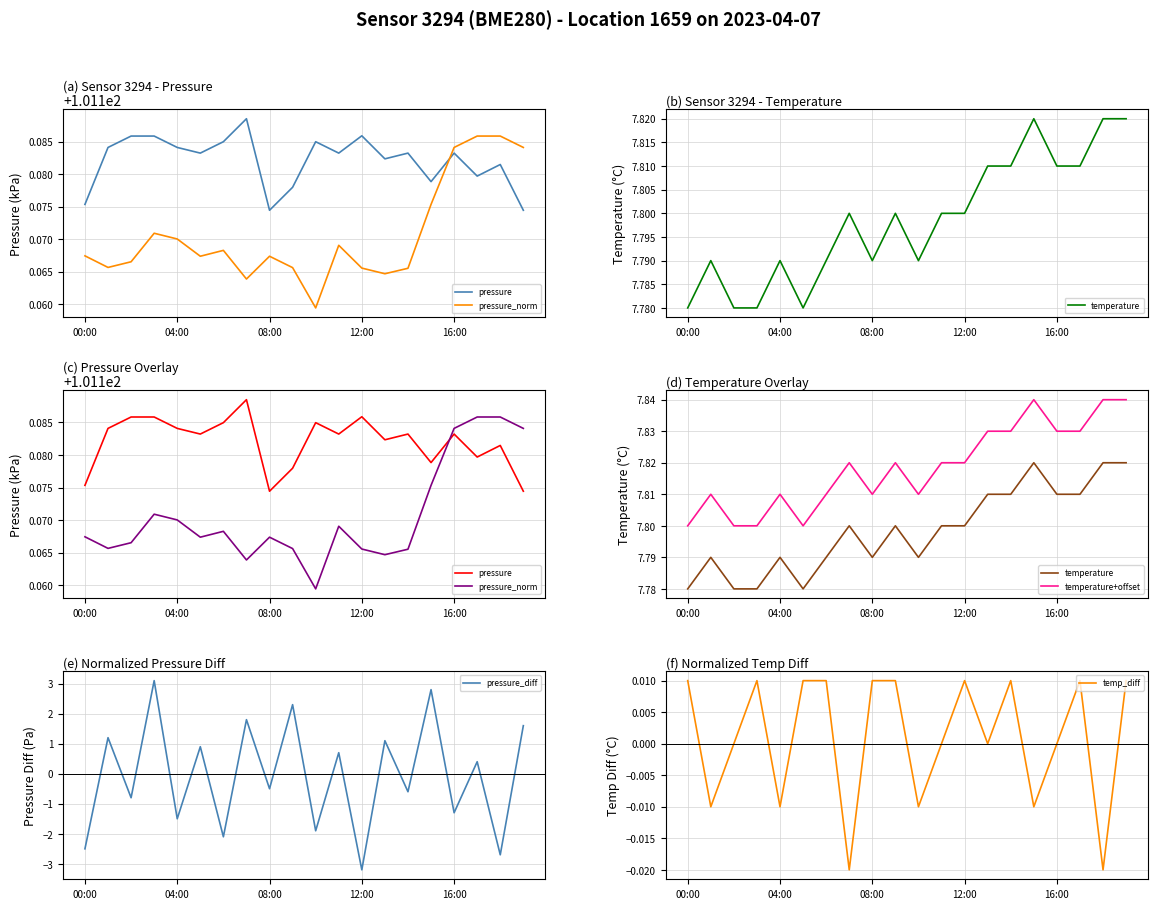

In temperature, how many points are higher than both neighbors (excluding endpoints)?

5